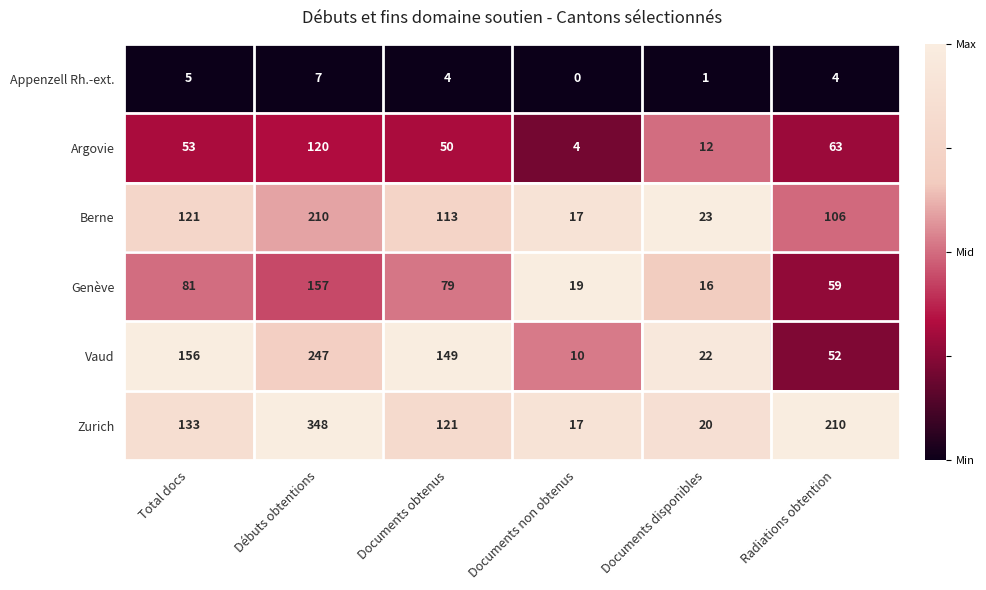

Where is Vaud nearest to the value 128?

Documents obtenus